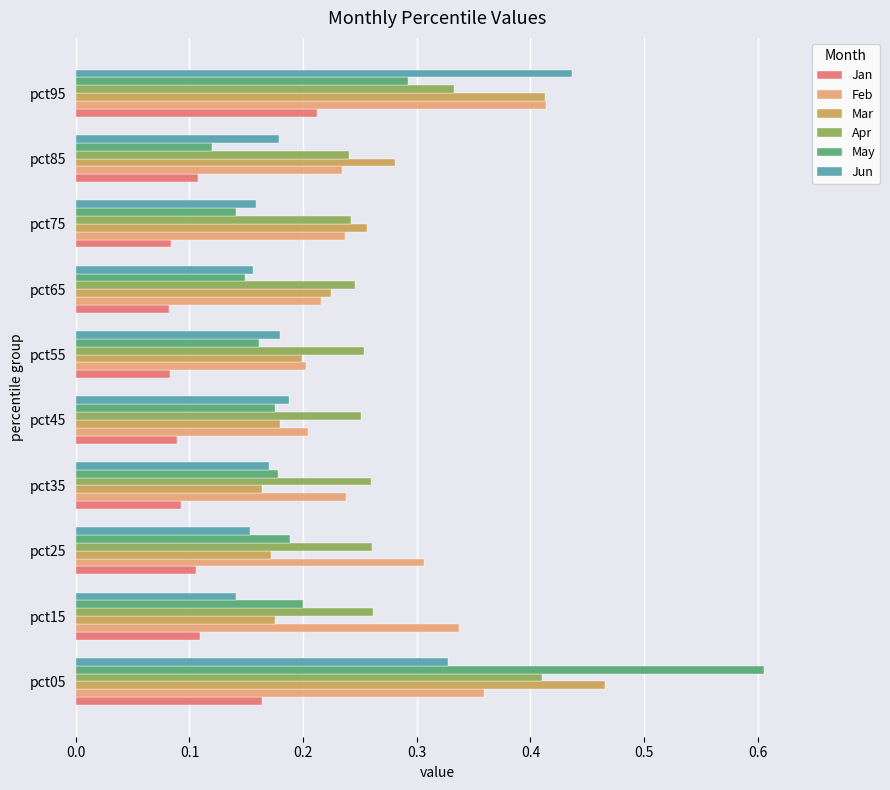

Count the number of categories in the chart.

10